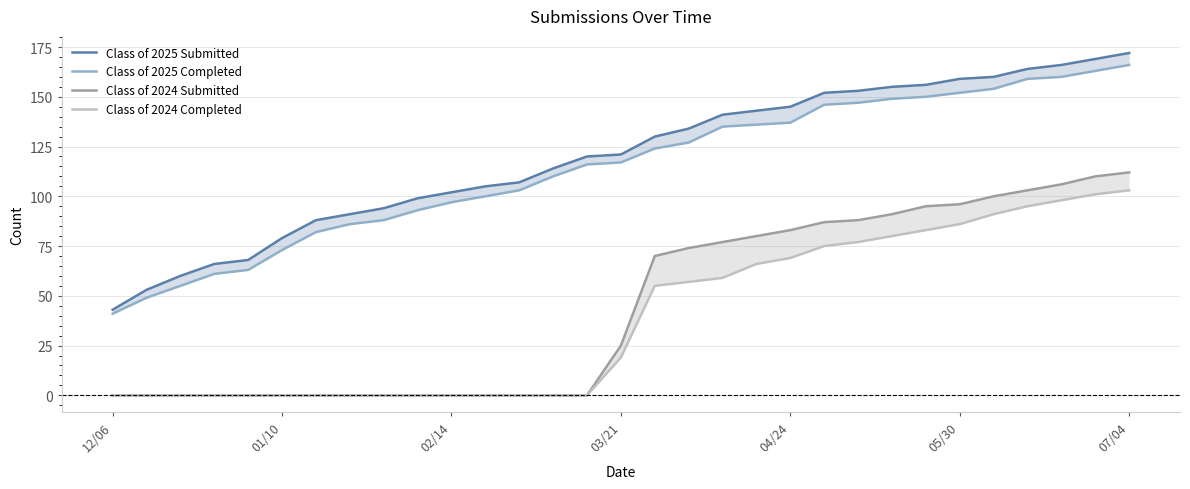

True or false: Class of 2024 Submitted and Class of 2024 Completed intersect in this chart.

False